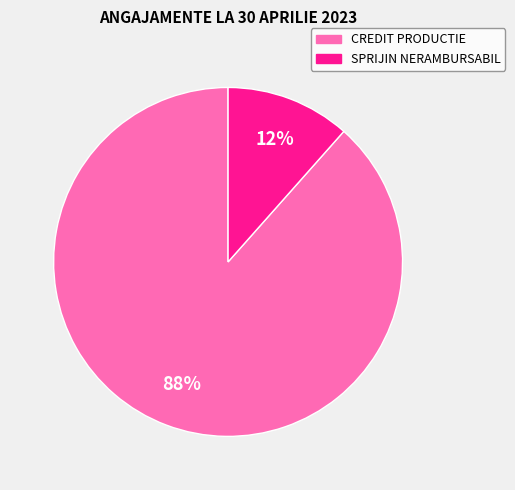

To the nearest percent, what is the average slice percentage?

50%